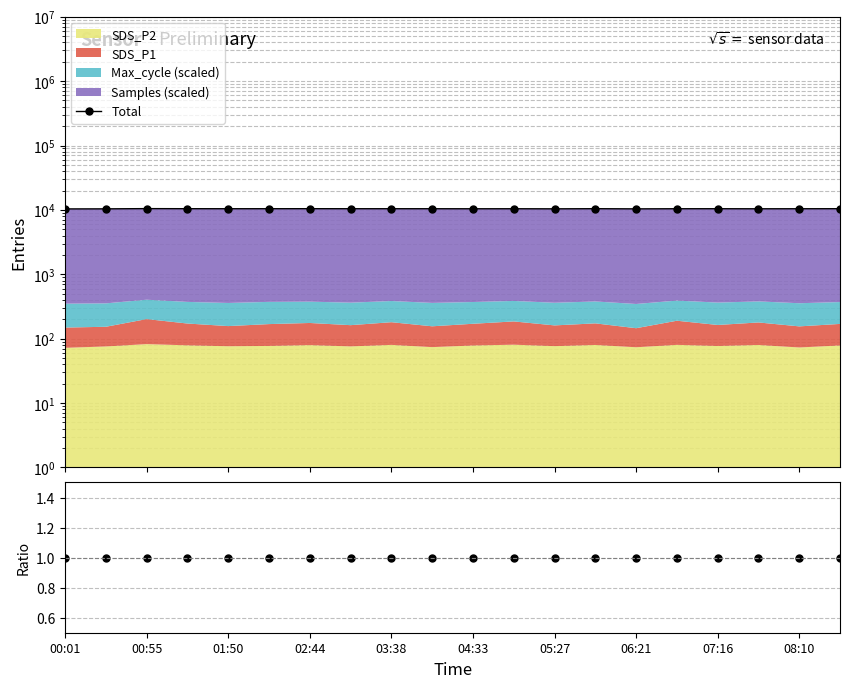

Which category has the lowest value across all series?

00:01